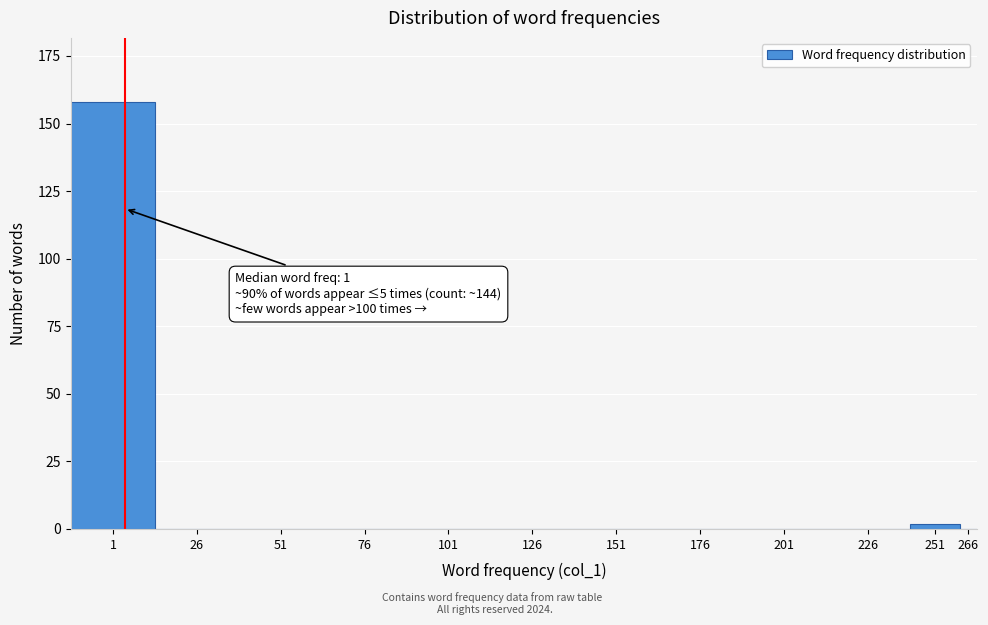

Reading left to right, extract all data points from this chart.

1=158	26=0	51=0	76=0	101=0	126=0	151=0	176=0	201=0	226=0	251=2	266=0